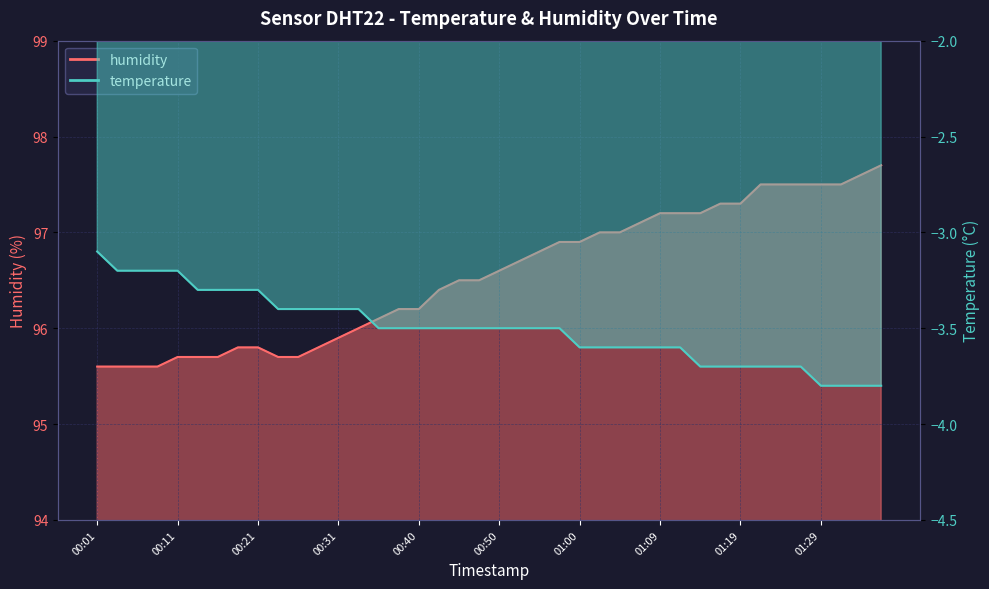

The humidity series shows 97.5 at 01:29. True or false?

True